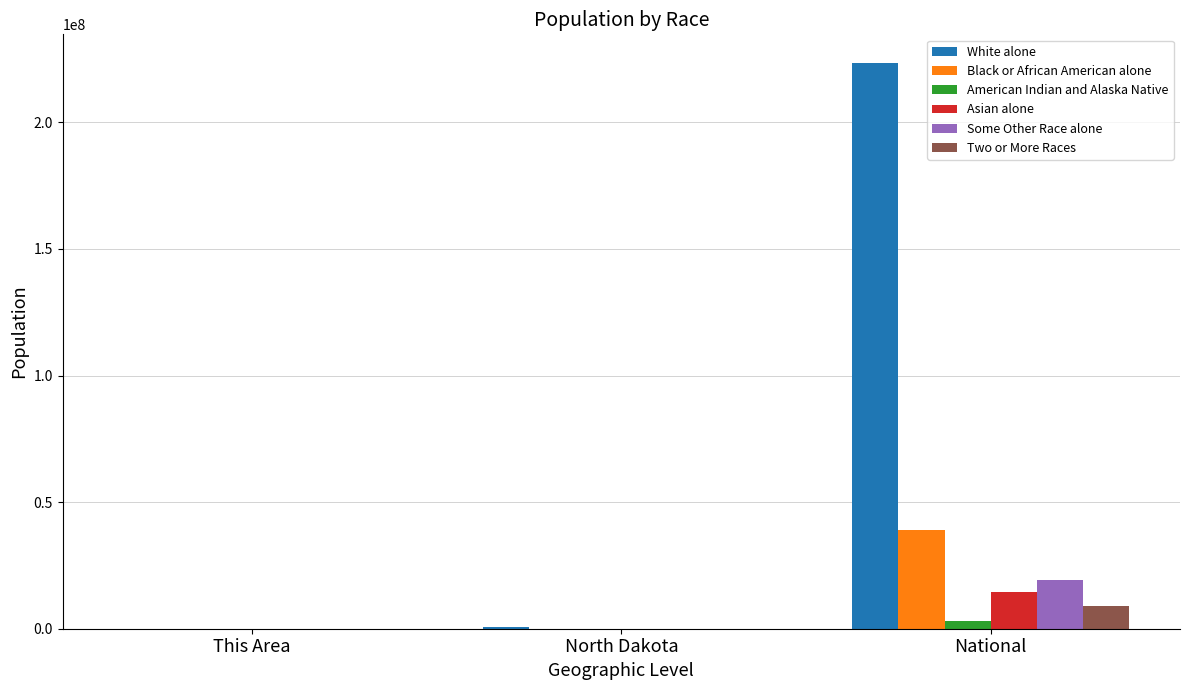

Is it true that White alone equals 375342000 at National?

False